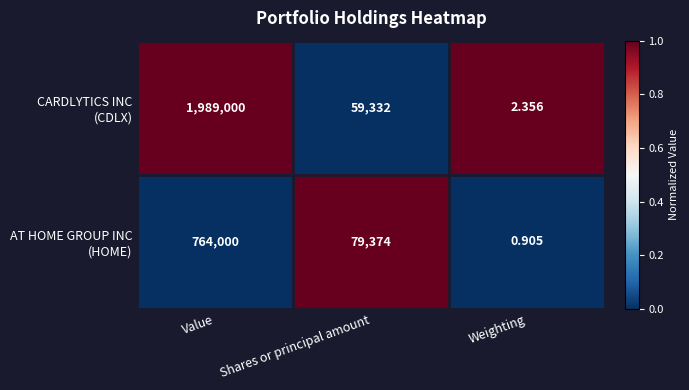

Which label corresponds to the smallest value in the chart?

Weighting